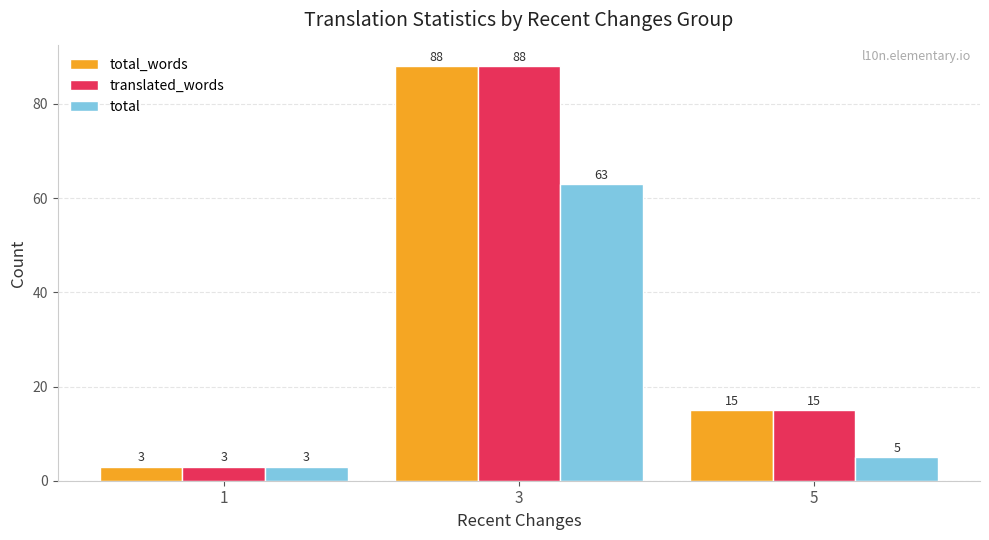

Reading left to right, list all the values displayed in this chart.

total_words: 3	88	15
translated_words: 3	88	15
total: 3	63	5